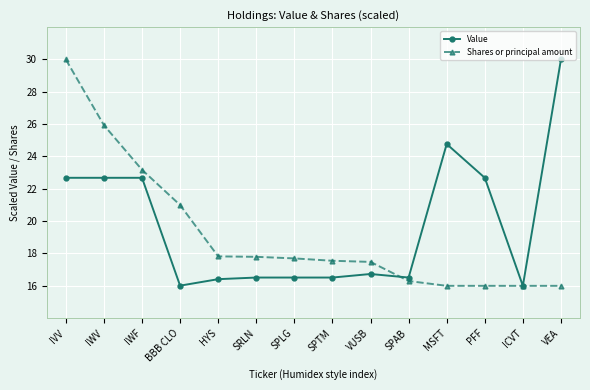

Is it true that Value equals 16.0 at ICVT?

True